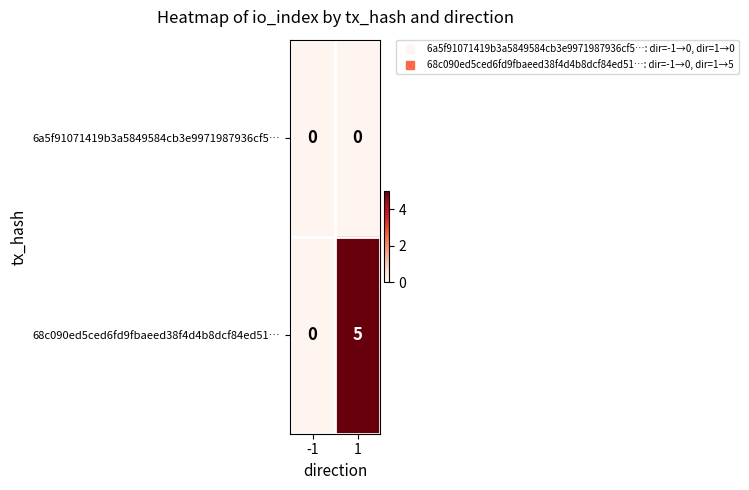

What is the maximum value shown in the chart?

5